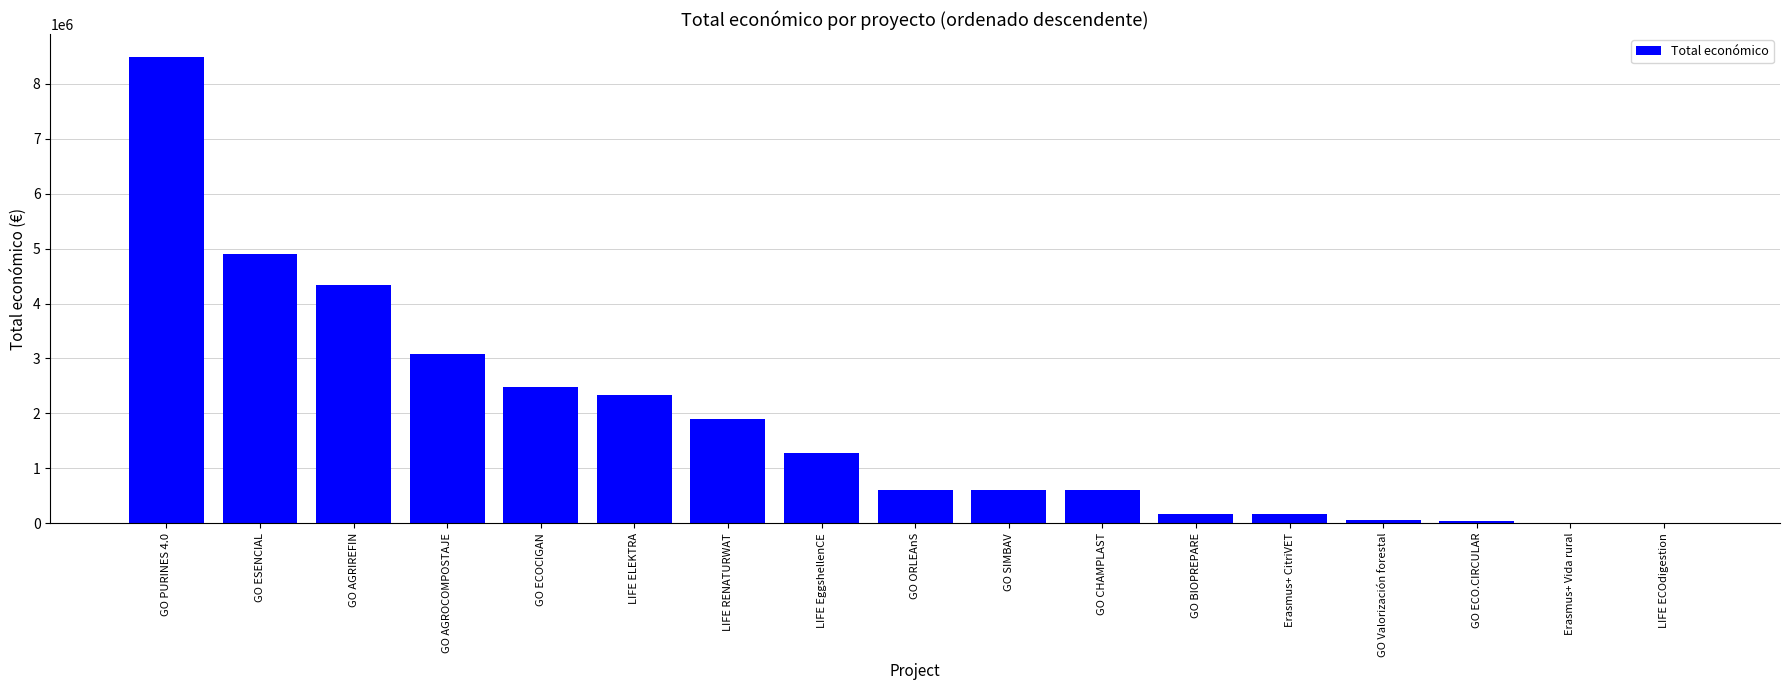

What is the approximate value at GO BIOPREPARE?

171924